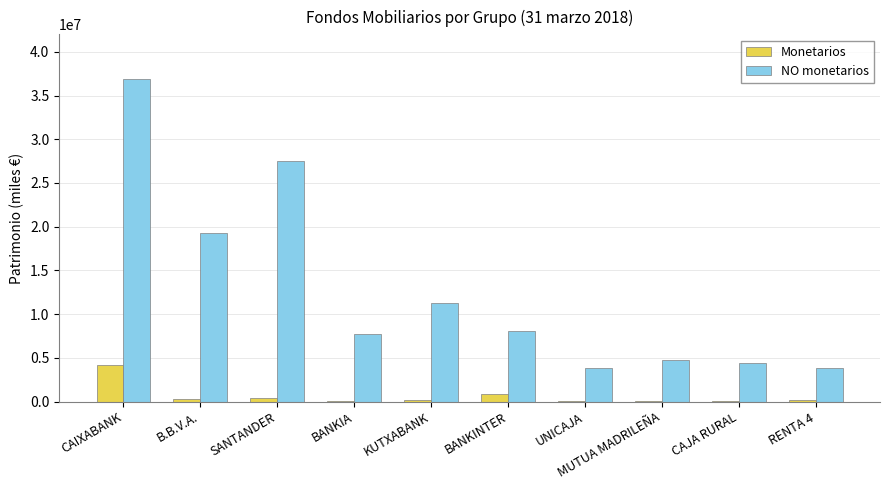

What is the approximate value of NO monetarios at CAIXABANK?

36905448